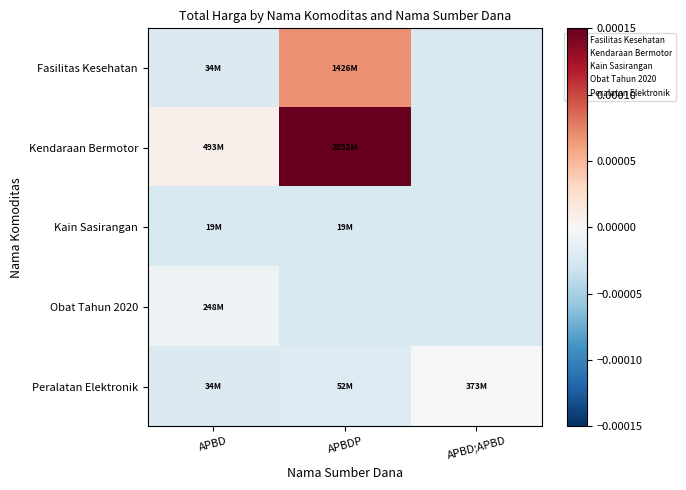

Reading right to left, extract all data points from this chart.

Fasilitas Kesehatan: APBD;APBD=-0.0	APBDP=0.0	APBD=-0.0
Kendaraan Bermotor: APBD;APBD=-0.0	APBDP=0.0	APBD=0.0
Kain Sasirangan: APBD;APBD=-0.0	APBDP=-0.0	APBD=-0.0
Obat Tahun 2020: APBD;APBD=-0.0	APBDP=-0.0	APBD=-0.0
Peralatan Elektronik: APBD;APBD=0.0	APBDP=-0.0	APBD=-0.0